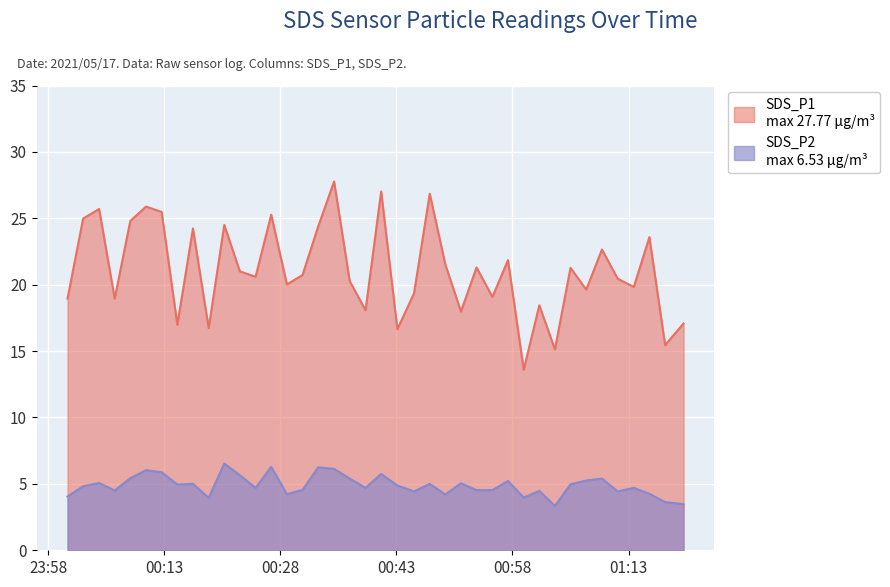

True or false: SDS_P1 has more than 0 interior local peaks.

True